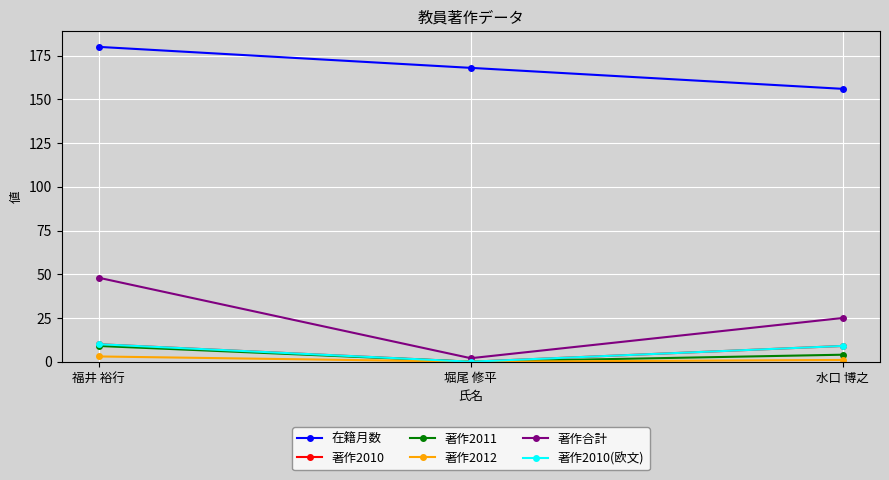

Is this an area chart (filled region under the line)?

No